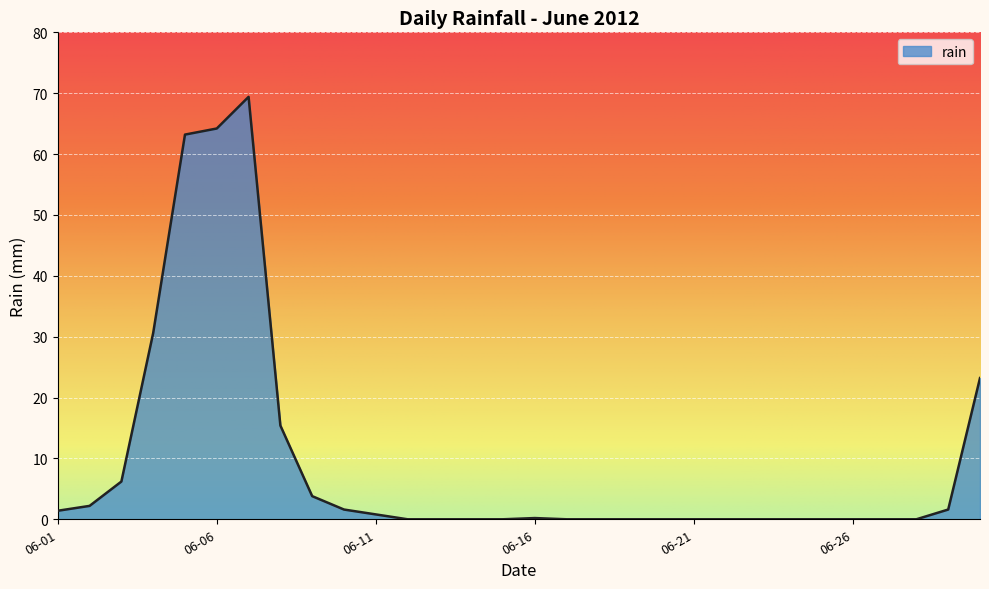

What is the difference between the maximum and minimum values?

69.4